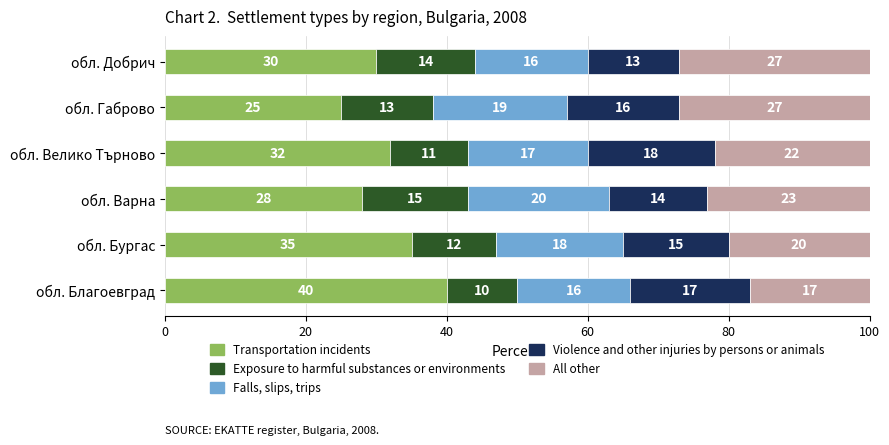

What is the lowest value of the Transportation incidents series?

25